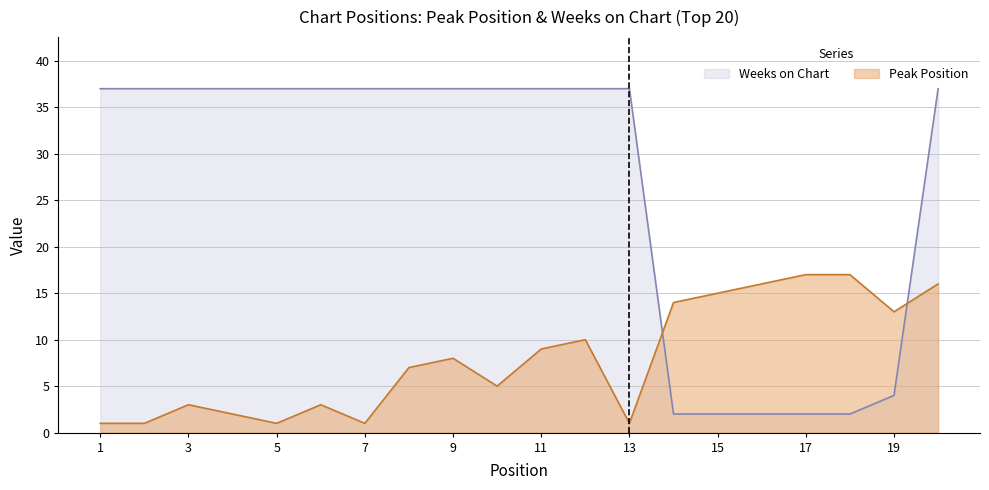

Rank the series by their maximum value, from lowest to highest.

Peak Position, Weeks on Chart